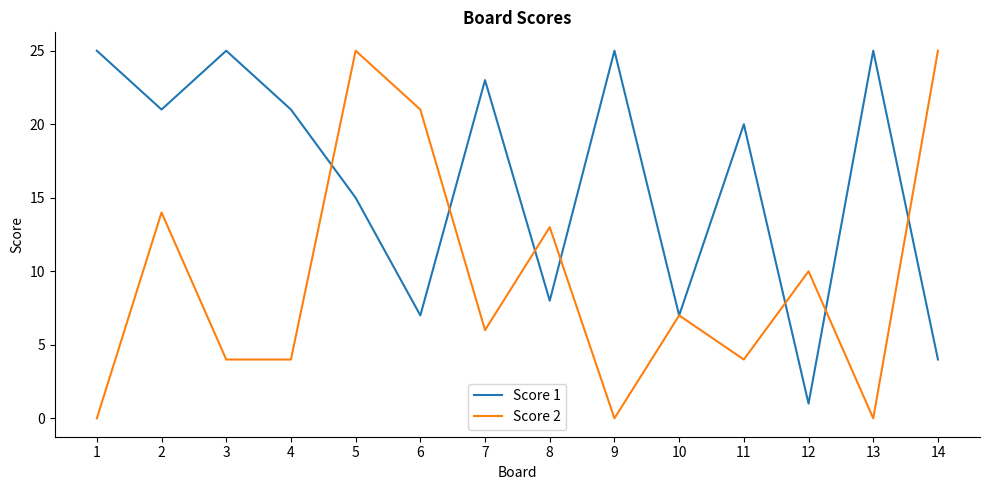

What is the difference between the second highest and second lowest values in the Score 1 series?

21